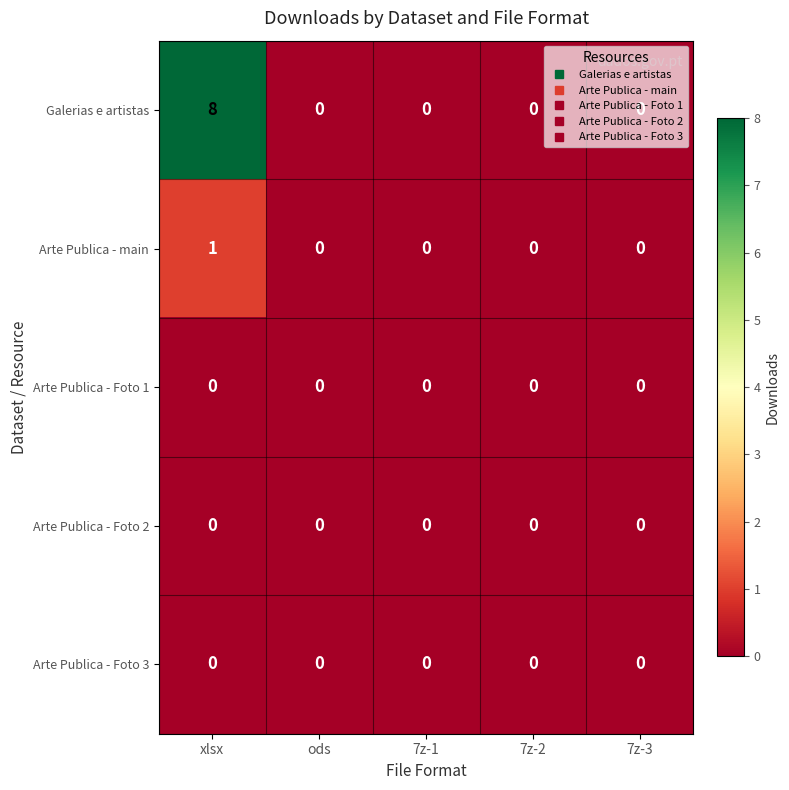

Which label corresponds to the largest value in the chart?

xlsx